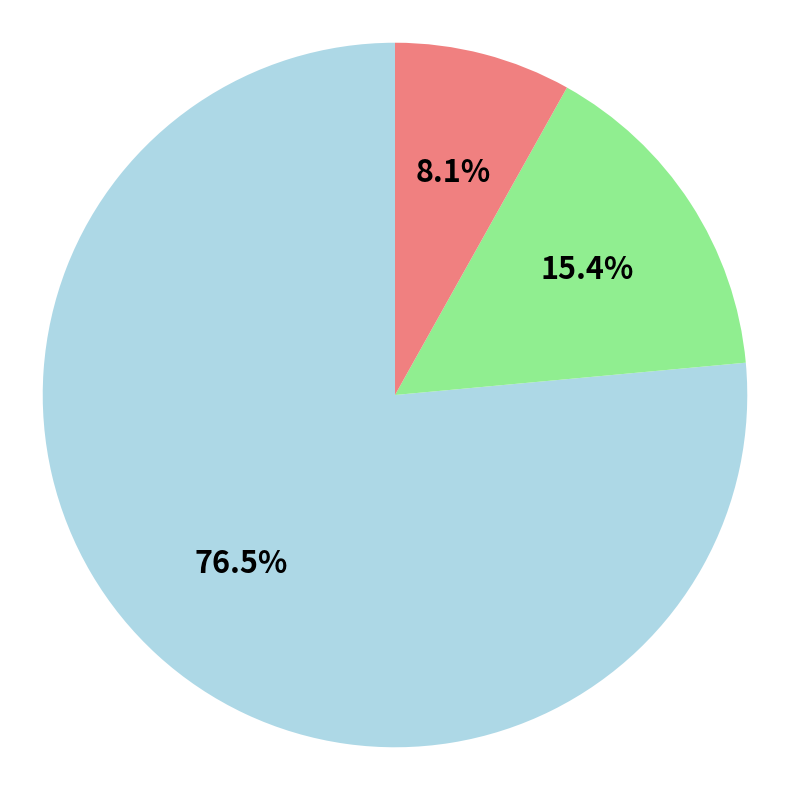

Is there a majority slice in this chart?

Yes